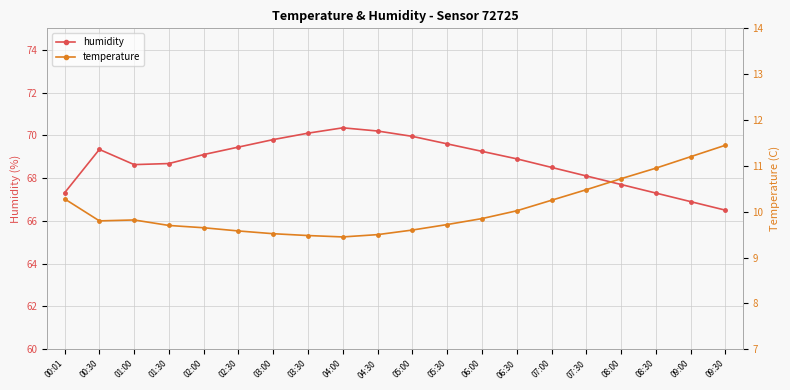

True or false: humidity has a value of 67.7 at 08:00.

True